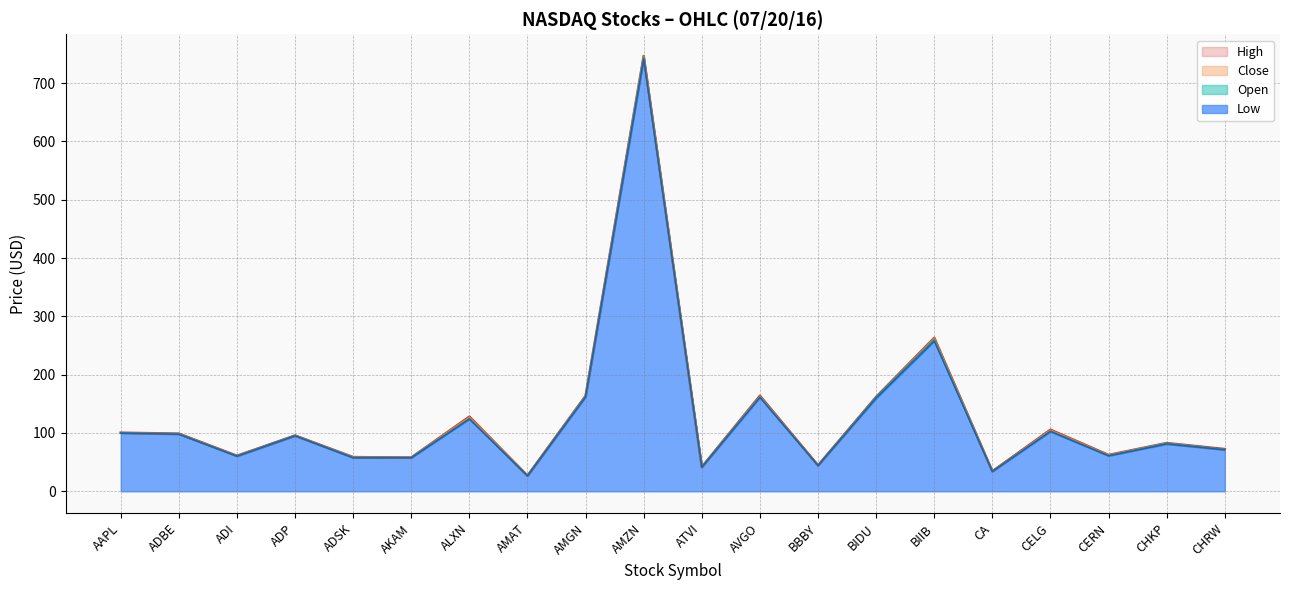

List the labels in order of Close value, largest first.

AMZN, BIIB, AMGN, AVGO, BIDU, ALXN, CELG, AAPL, ADBE, ADP, CHKP, CHRW, CERN, ADI, ADSK, AKAM, BBBY, ATVI, CA, AMAT